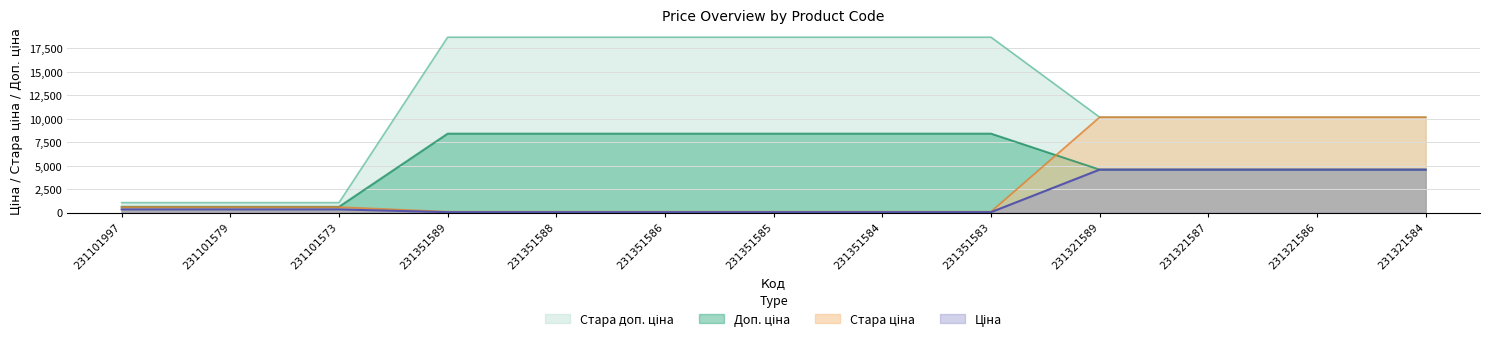

What is the label of the 13th point from the left?

231321584